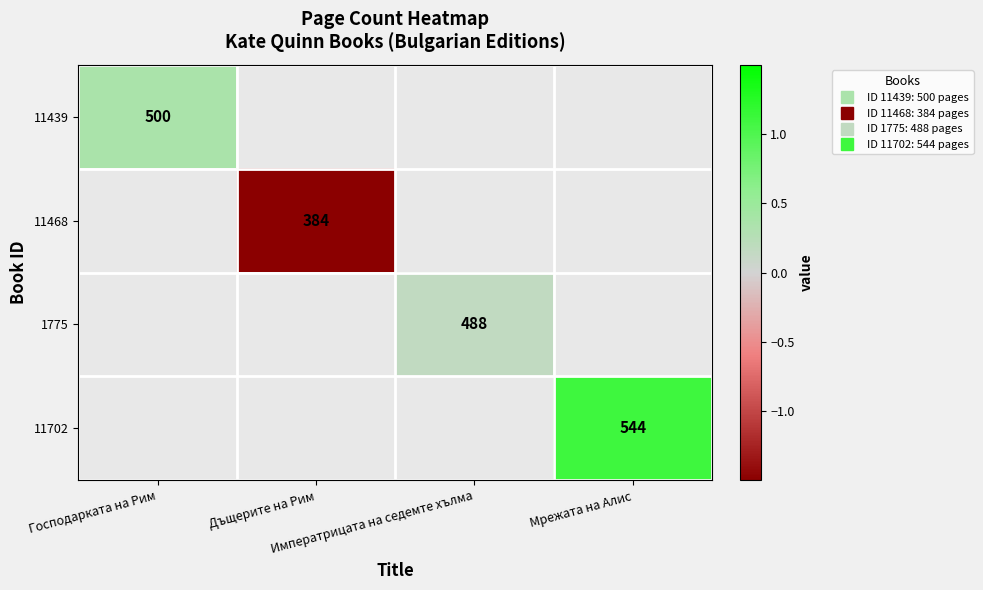

Which label corresponds to the smallest value in the chart?

Дъщерите на Рим